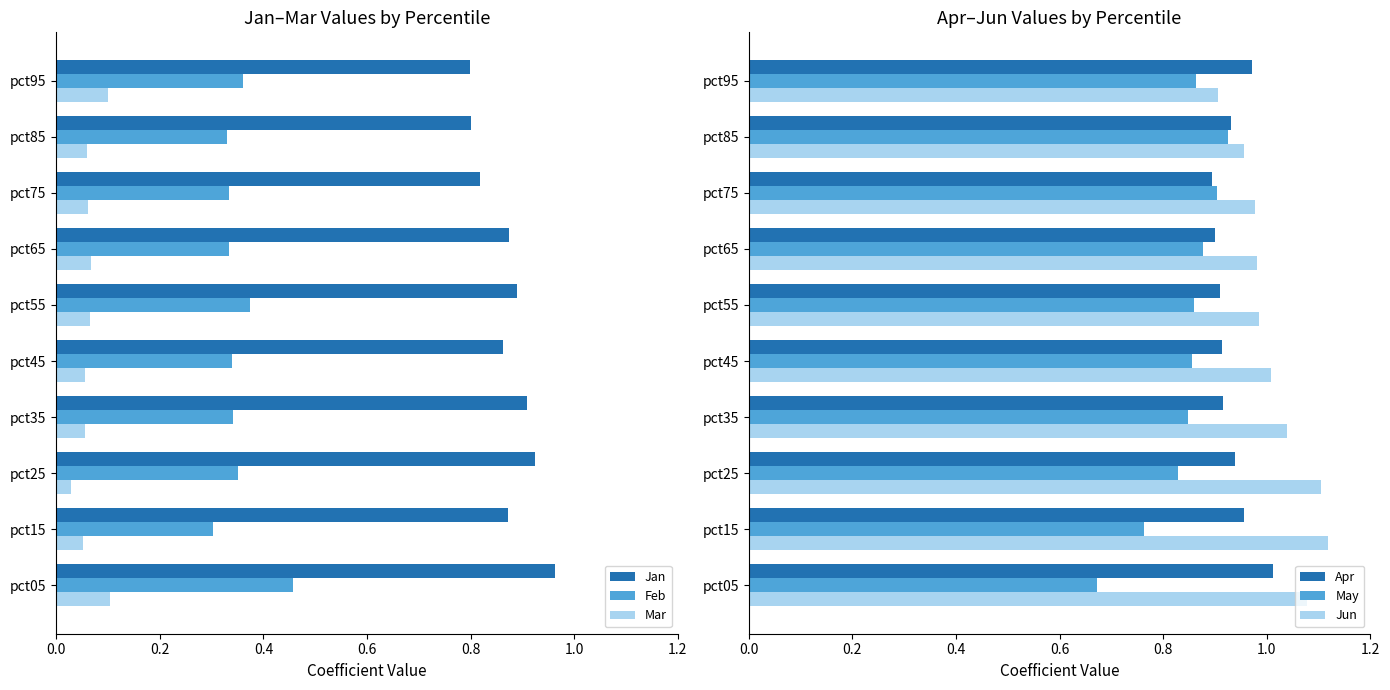

Is the value of Feb at pct35 greater than the value of Jan at pct15?

No